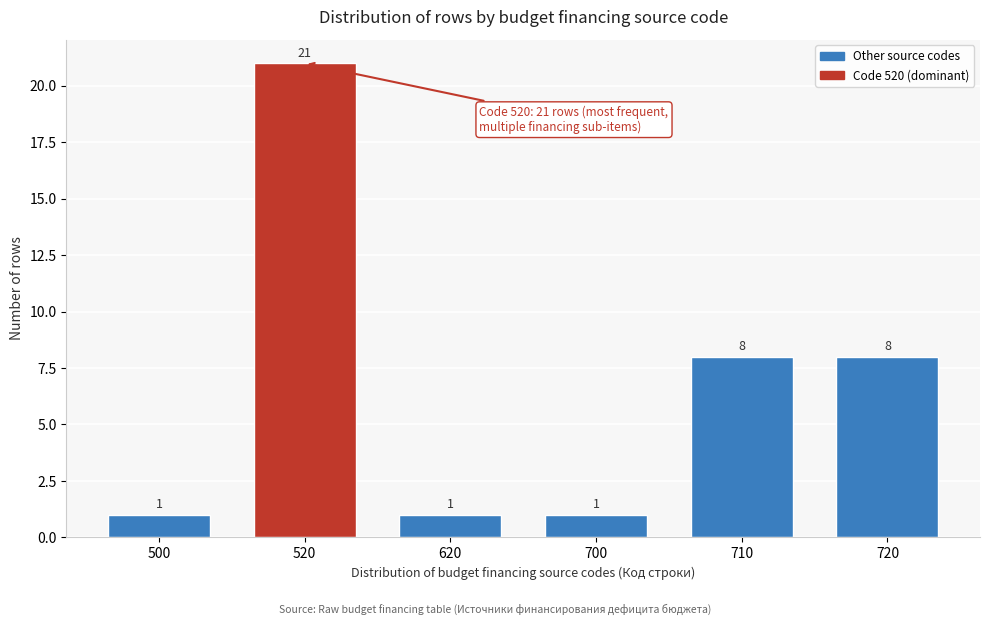

Reading left to right, transcribe all the data shown in this chart.

1	21	1	1	8	8